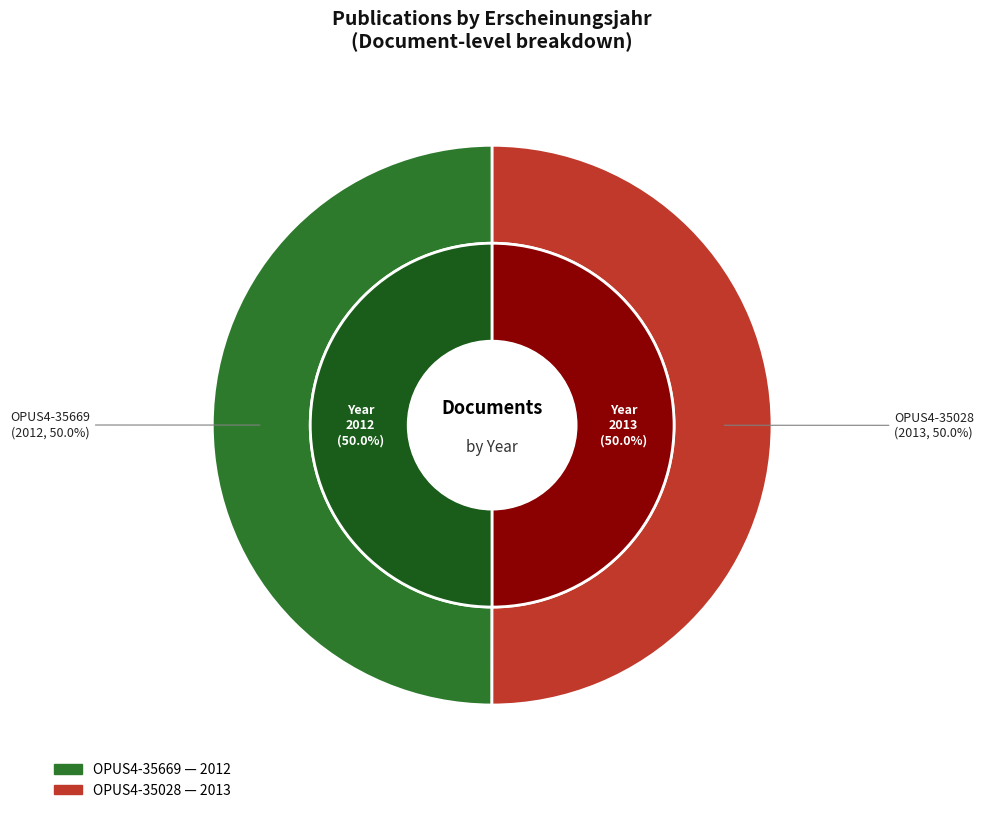

Which category accounts for the majority?

OPUS4-35028